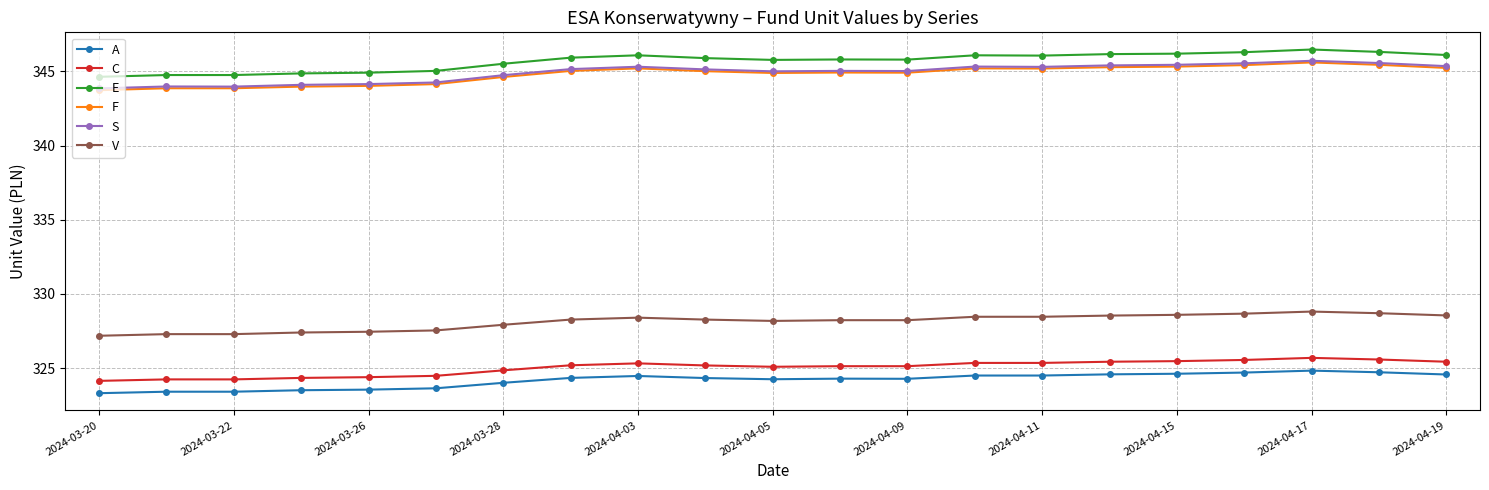

What is the value of the V point at the 1st from the left?

327.2